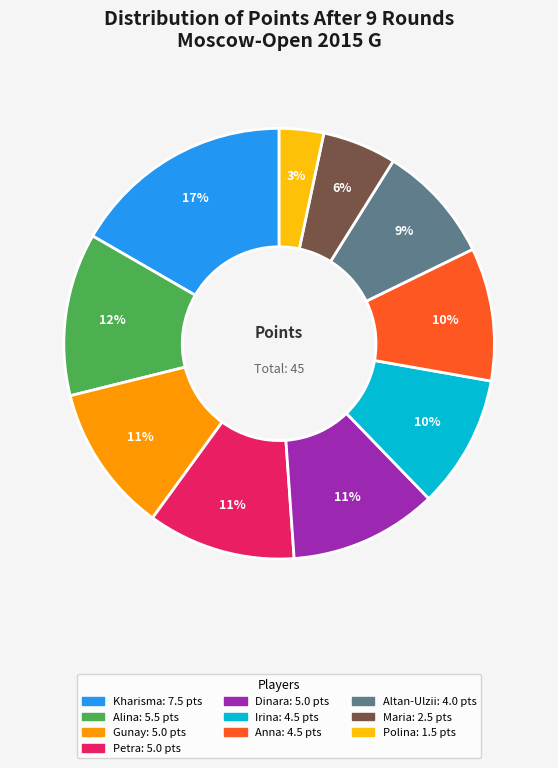

Does any single category account for the majority?

No